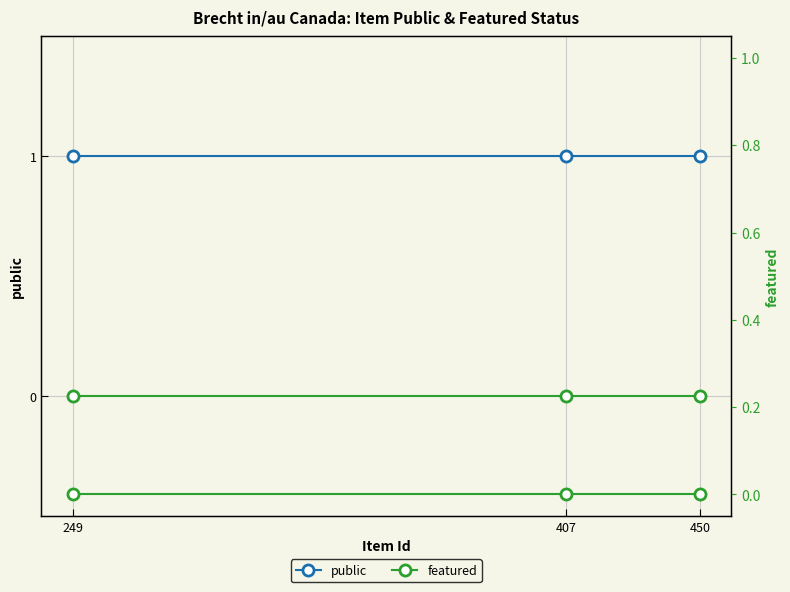

Which series has the widest spread of values?

public